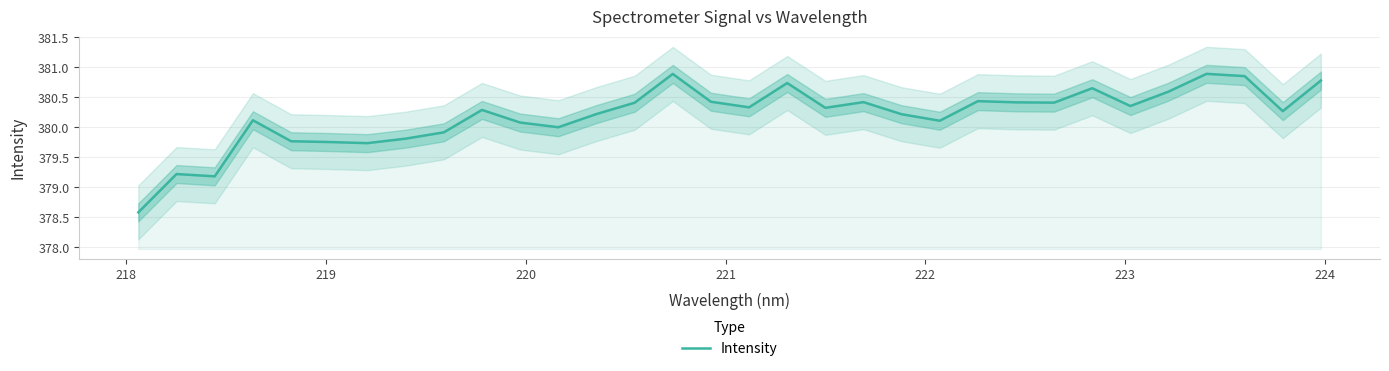

What is the value of the 18th point from the left?

380.7